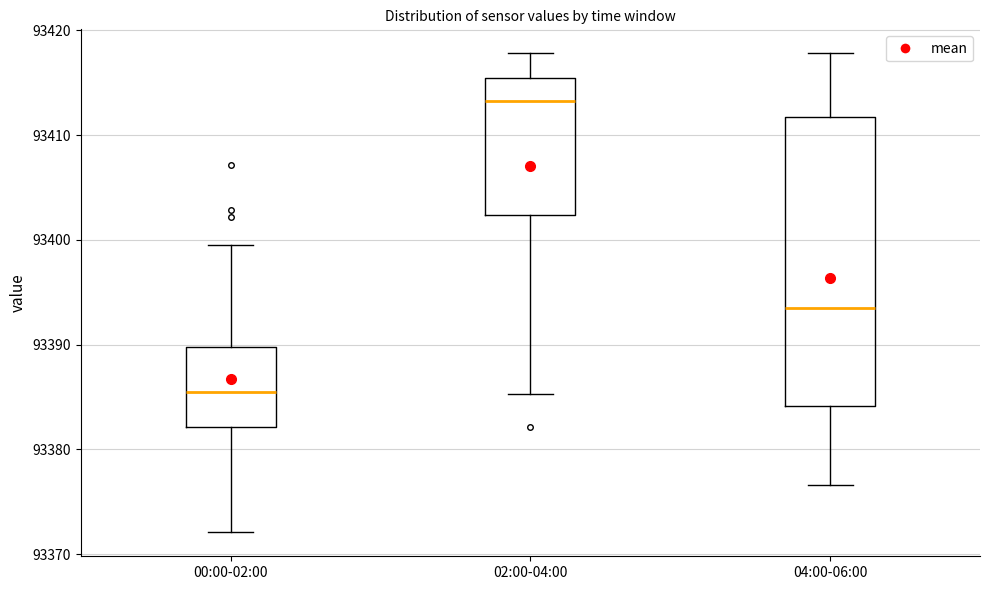

Which box has the highest median line?

02:00-04:00